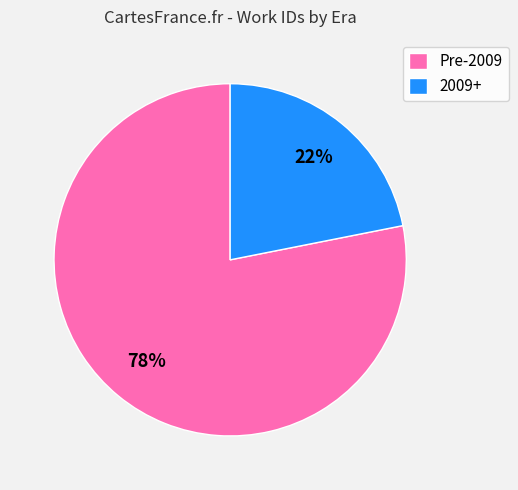

Does any single category account for the majority?

Yes